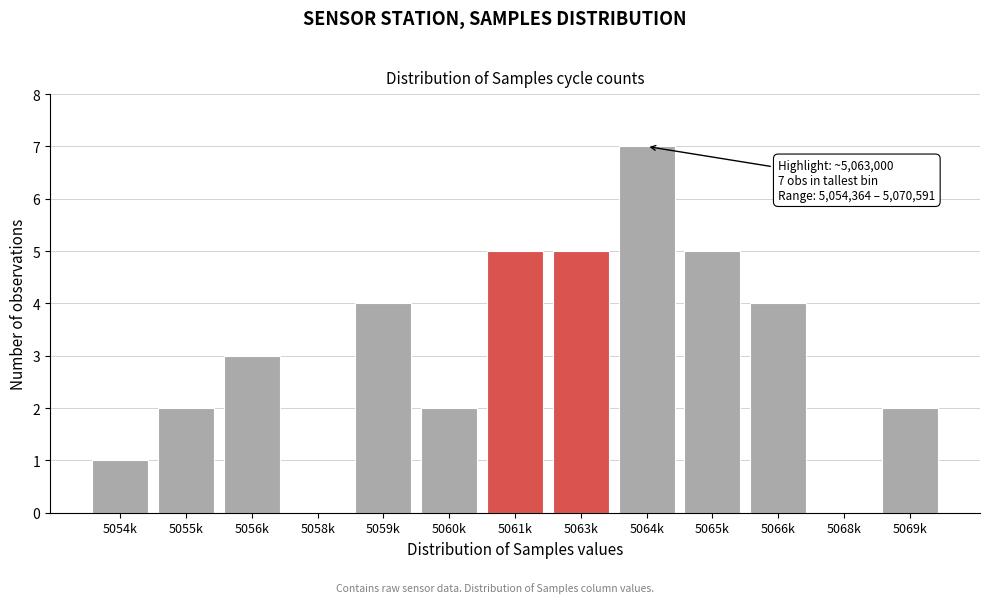

Reading left to right, list all the values displayed in this chart.

5054k=1	5055k=2	5056k=3	5058k=0	5059k=4	5060k=2	5061k=5	5063k=5	5064k=7	5065k=5	5066k=4	5068k=0	5069k=2